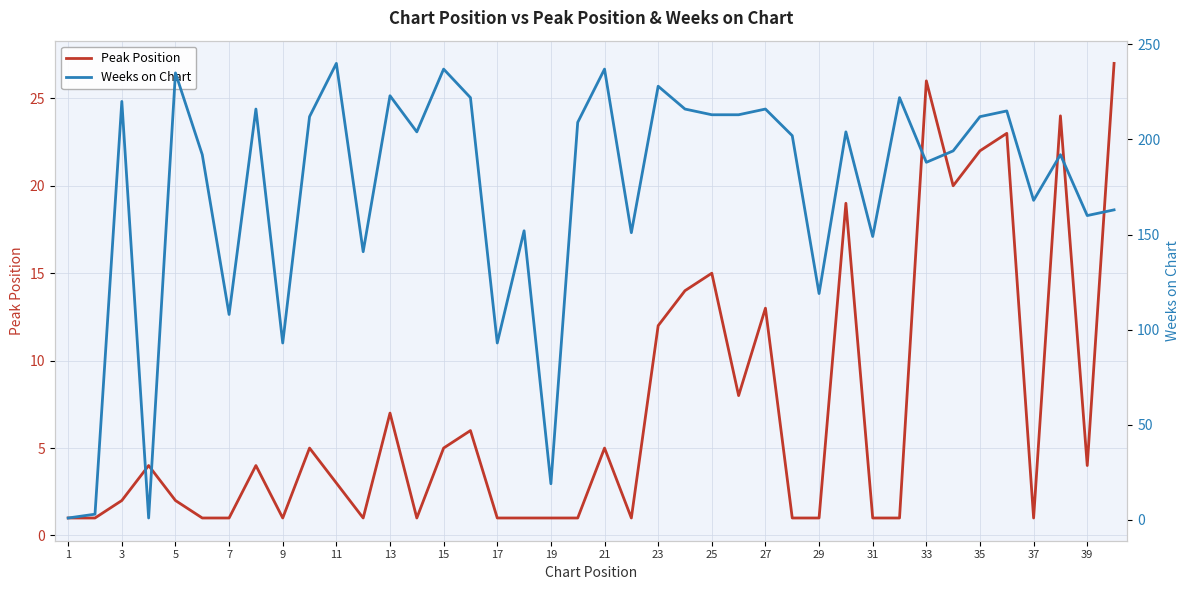

How many categories are shown in the chart?

40